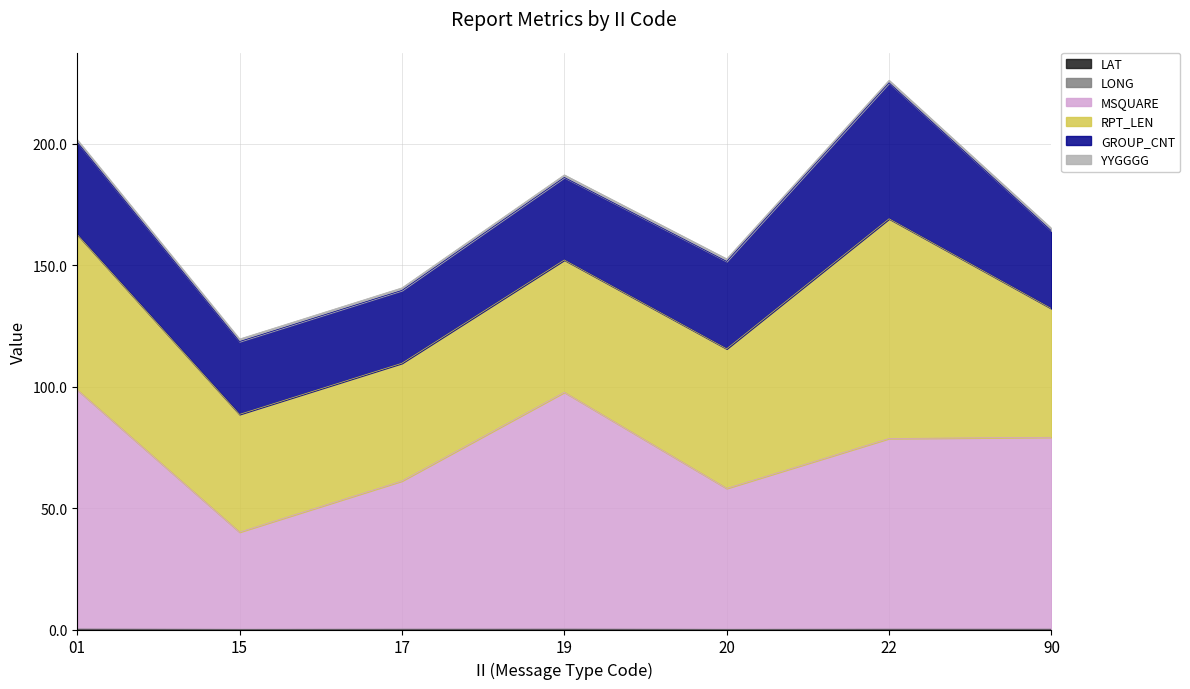

At which label does MSQUARE reach its peak?

01